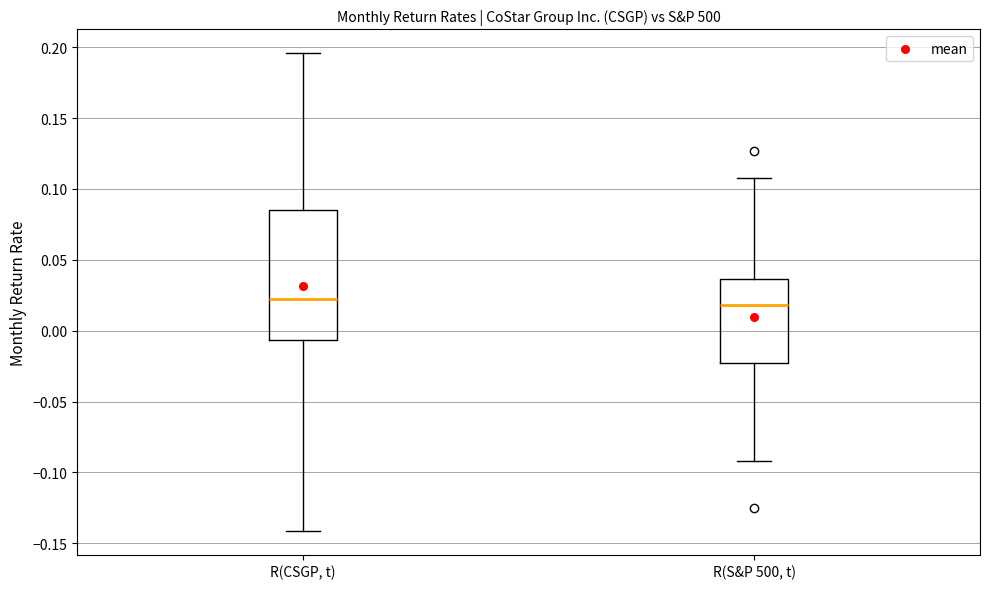

Reading left to right, read every box against the y-axis: the position of its median line, the range the box covers, and the ends of its whiskers. The values are not printed on the chart, so give them approximately, as read against the axis.

R(CSGP, t): median 0.020, box -0.005 to 0.085, whiskers -0.140 to 0.195
R(S&P 500, t): median 0.020, box -0.020 to 0.035, whiskers -0.090 to 0.110